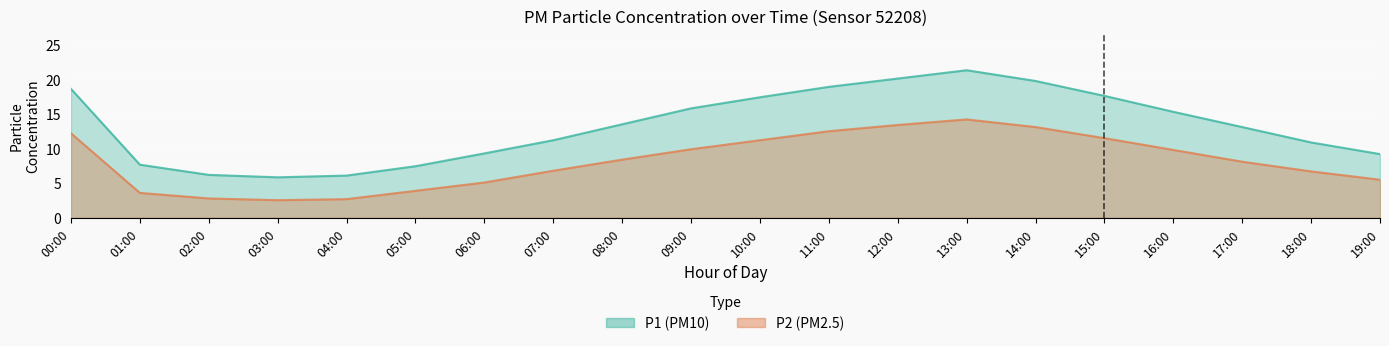

Where is the first local maximum for P1?

13:00